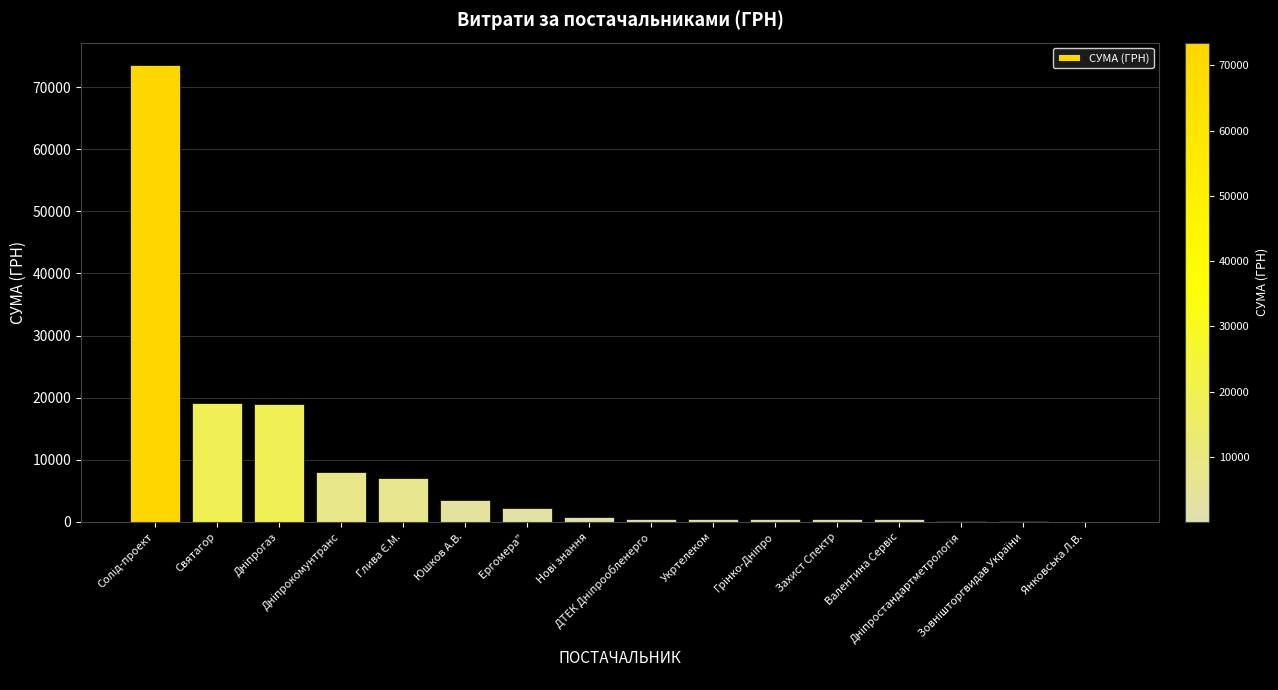

What is the maximum value shown in the chart?

73490.0